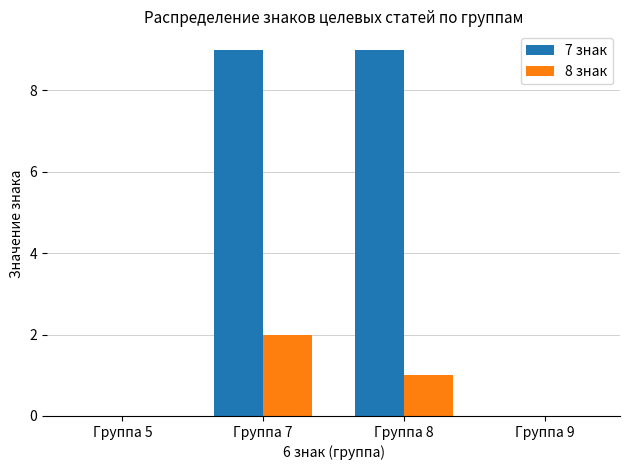

Count the number of data series in this chart.

2